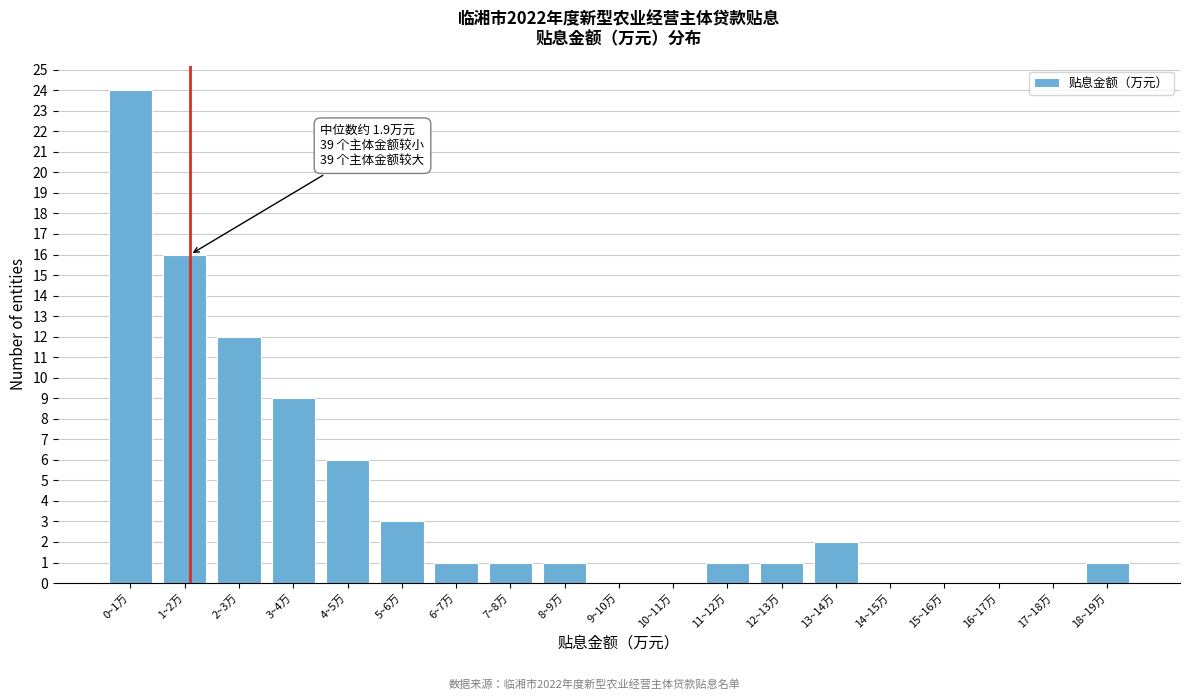

Reading left to right, what are all the values shown in this chart?

0~1万=24	1~2万=16	2~3万=12	3~4万=9	4~5万=6	5~6万=3	6~7万=1	7~8万=1	8~9万=1	9~10万=0	10~11万=0	11~12万=1	12~13万=1	13~14万=2	14~15万=0	15~16万=0	16~17万=0	17~18万=0	18~19万=1